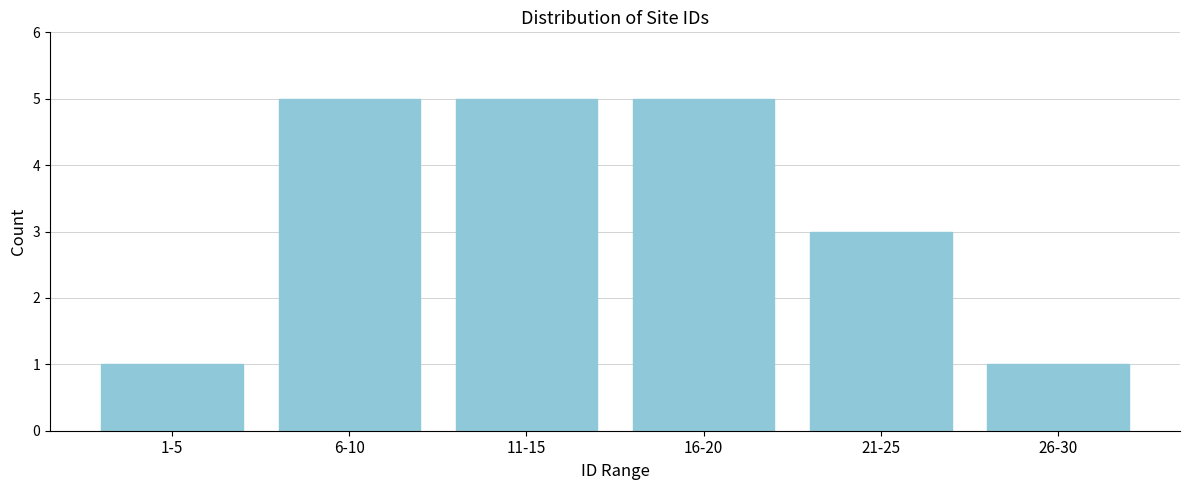

Reading left to right, what are all the values shown in this chart?

1	5	5	5	3	1